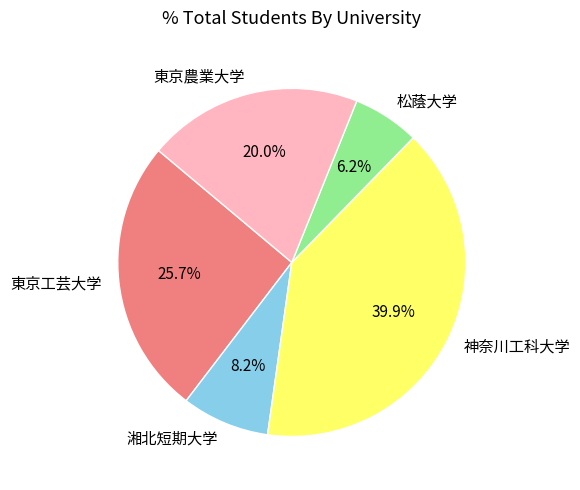

Which slice is the largest?

神奈川工科大学